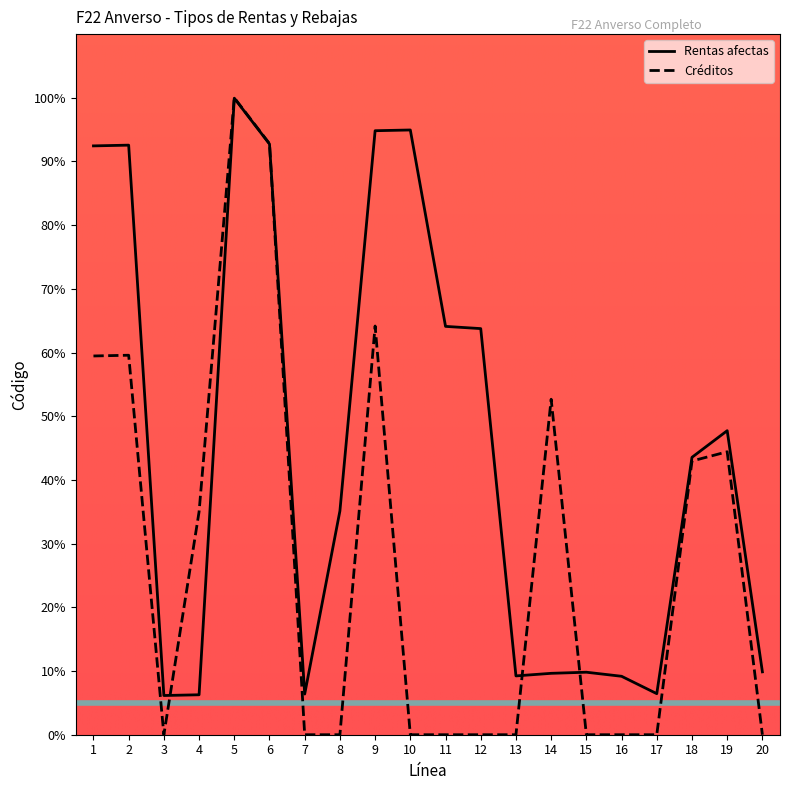

At which label is Créditos closest to 50?

14